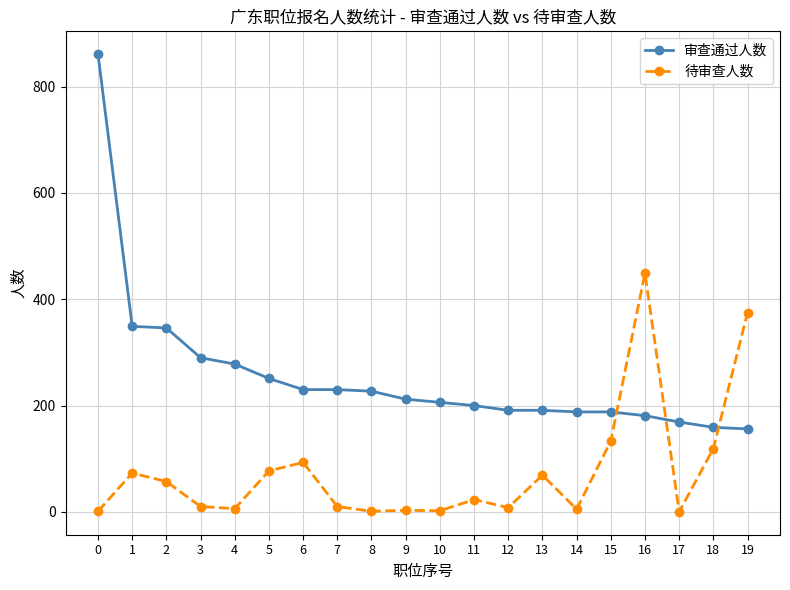

The 审查通过人数 series shows 249 at 13. True or false?

False